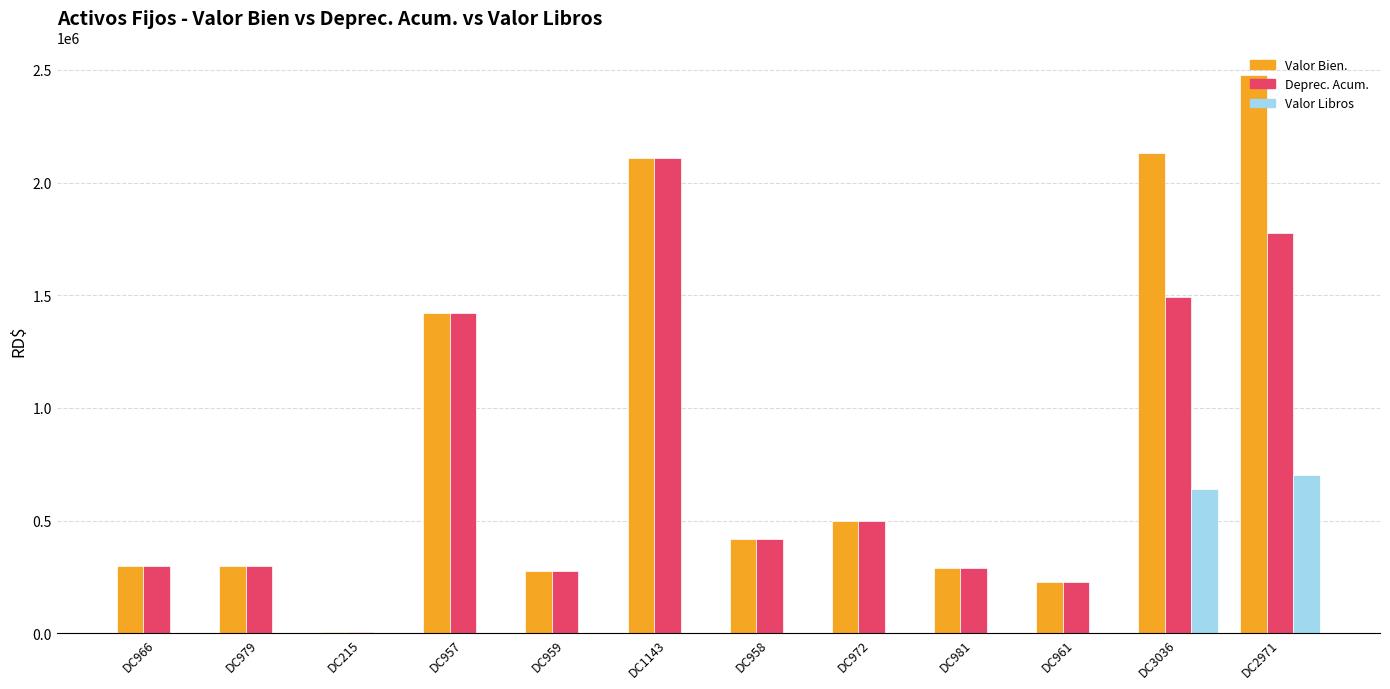

What is the maximum value shown in the chart?

2475150.0